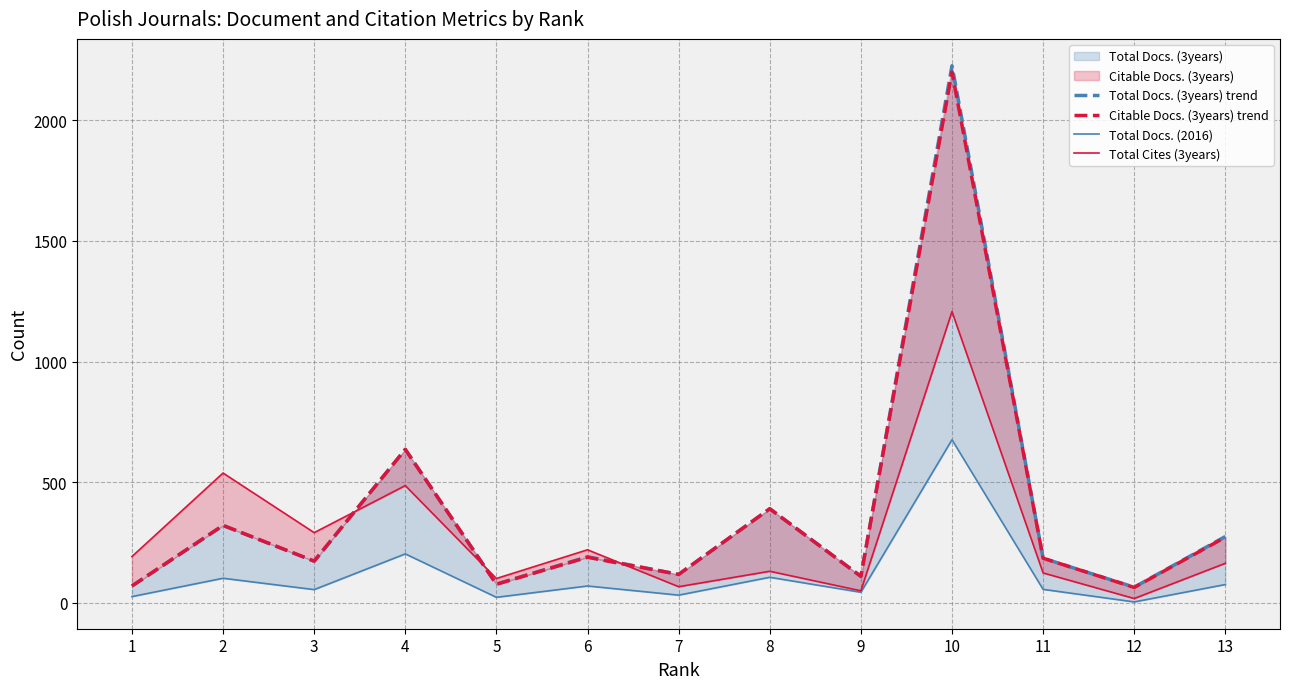

Which series has the largest range (max minus min)?

Total Docs. (3years) trend